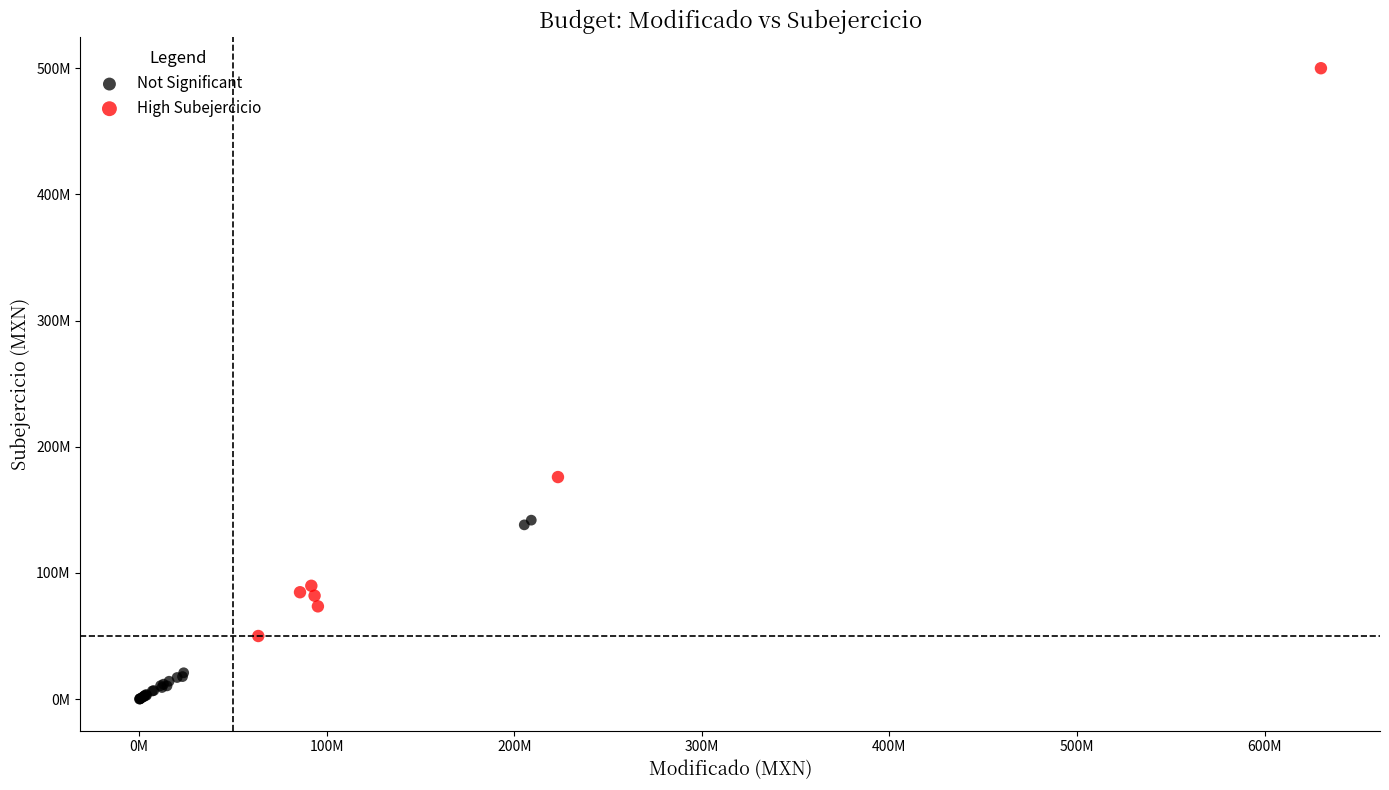

Which series has the largest Y range (max minus min)?

High Subejercicio